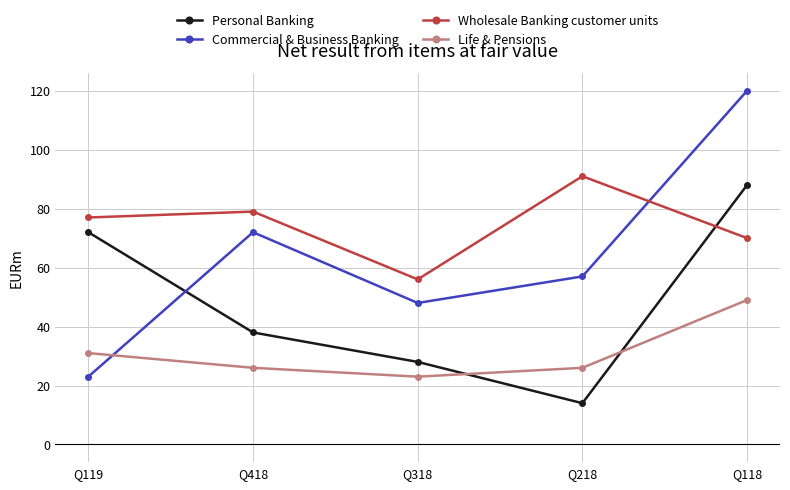

What is the total value across all series at Q418?

215